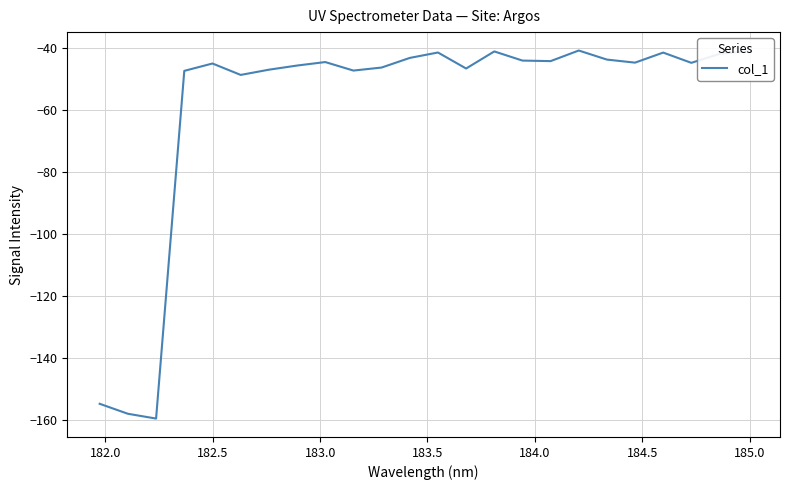

What is the maximum value shown in the chart?

-40.9